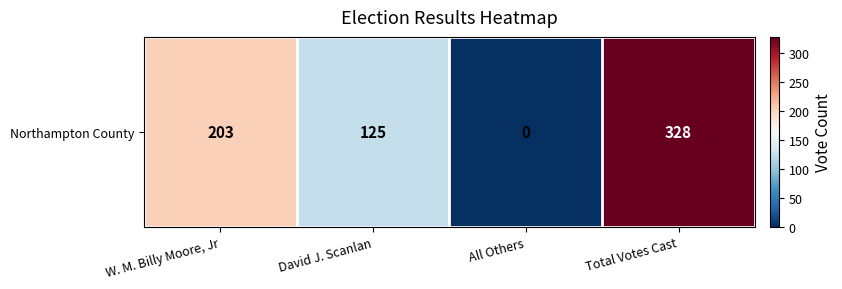

Count the number of categories in the chart.

4